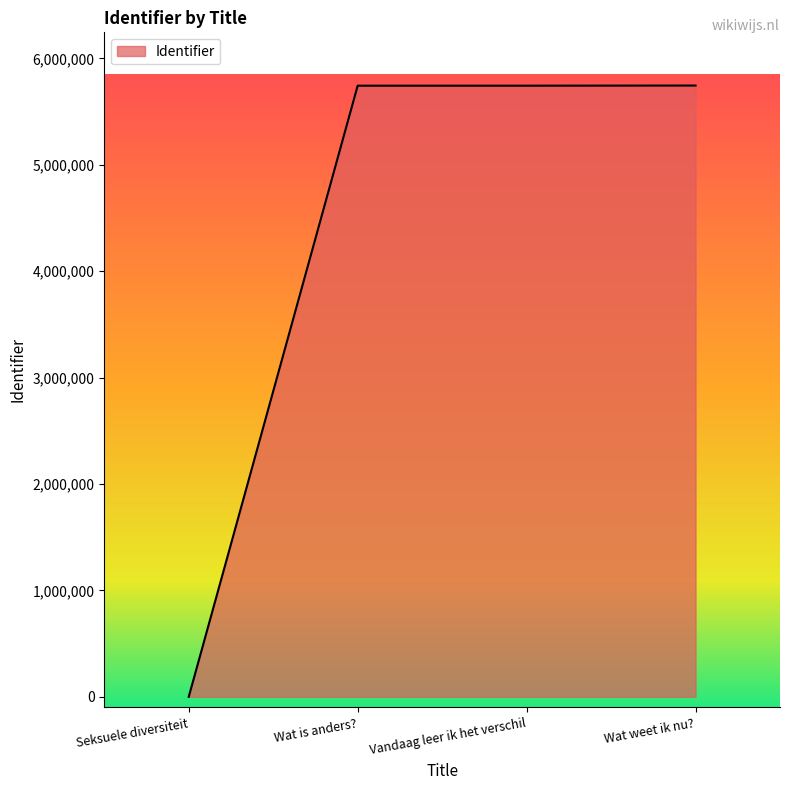

Read the value at Wat is anders?.

5743225